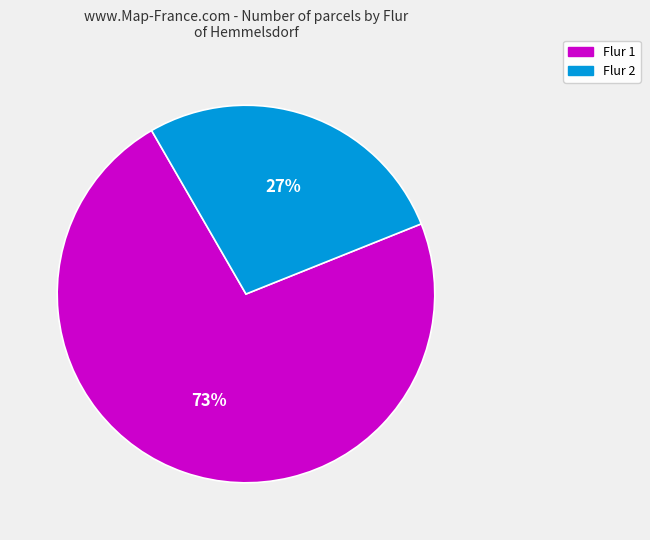

True or false: Flur 2 accounts for 15% of the total.

False